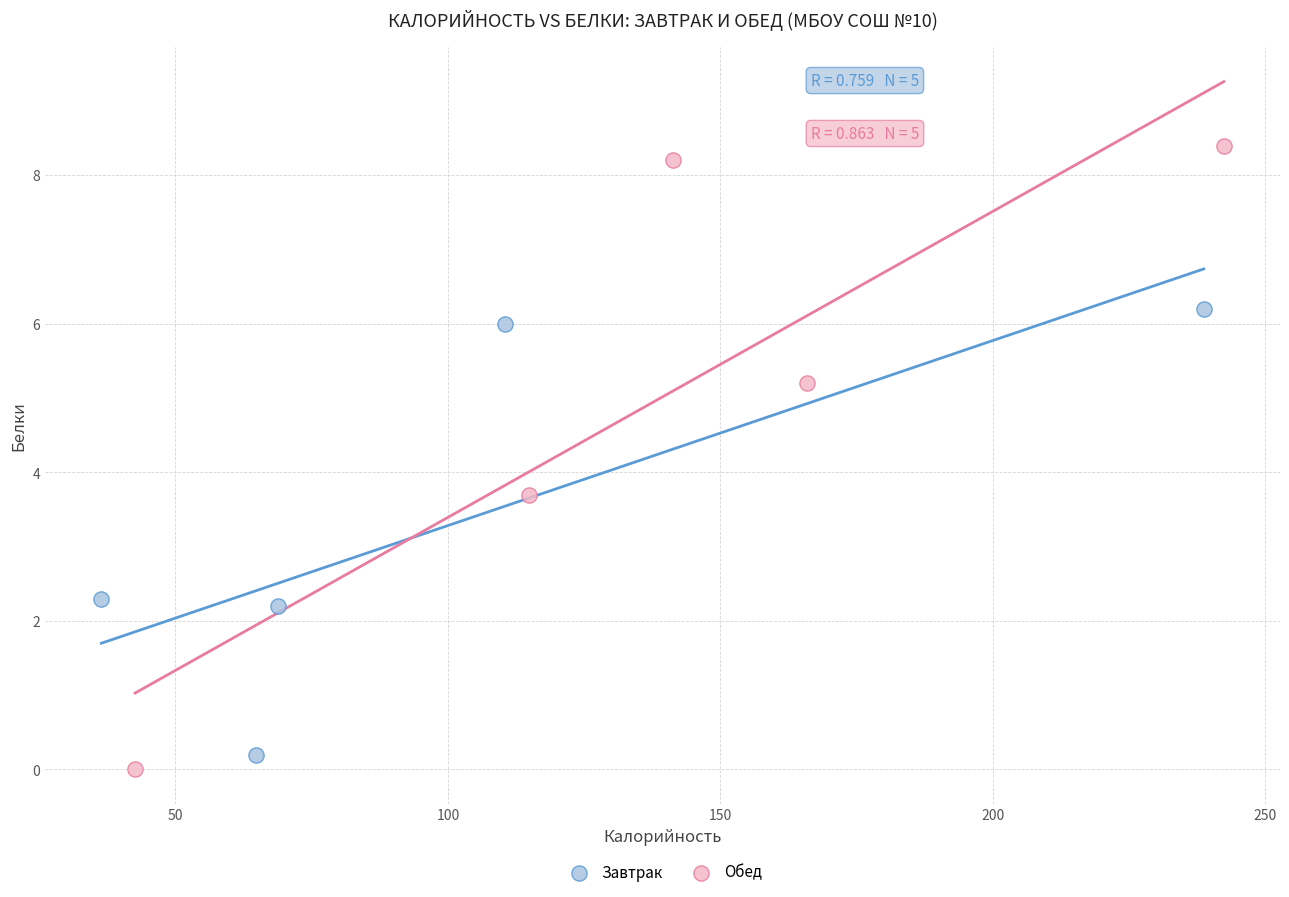

What are all the series names shown in the legend?

Завтрак, Обед